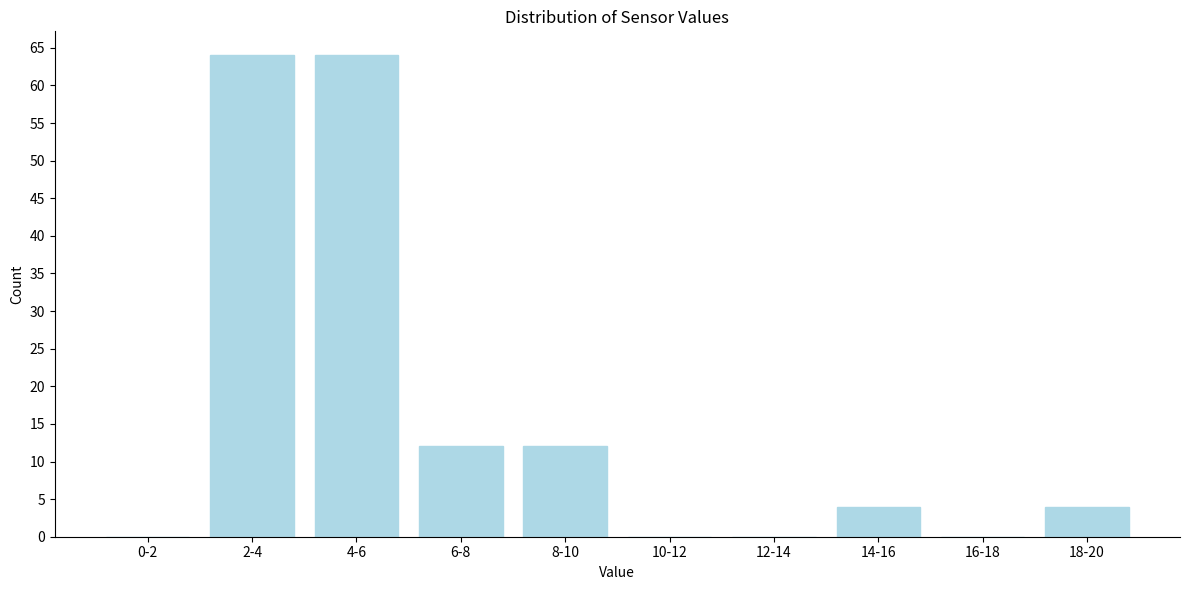

Reading right to left, what are all the values shown in this chart?

18-20=4	16-18=0	14-16=4	12-14=0	10-12=0	8-10=12	6-8=12	4-6=64	2-4=64	0-2=0